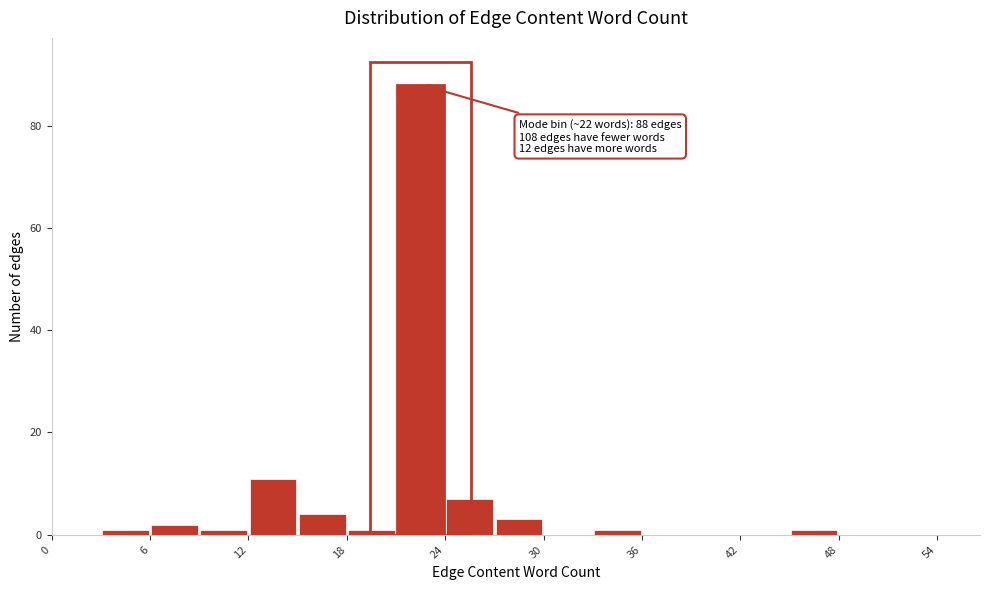

Read against the x-axis, roughly where is the centre of the tallest bar?

23